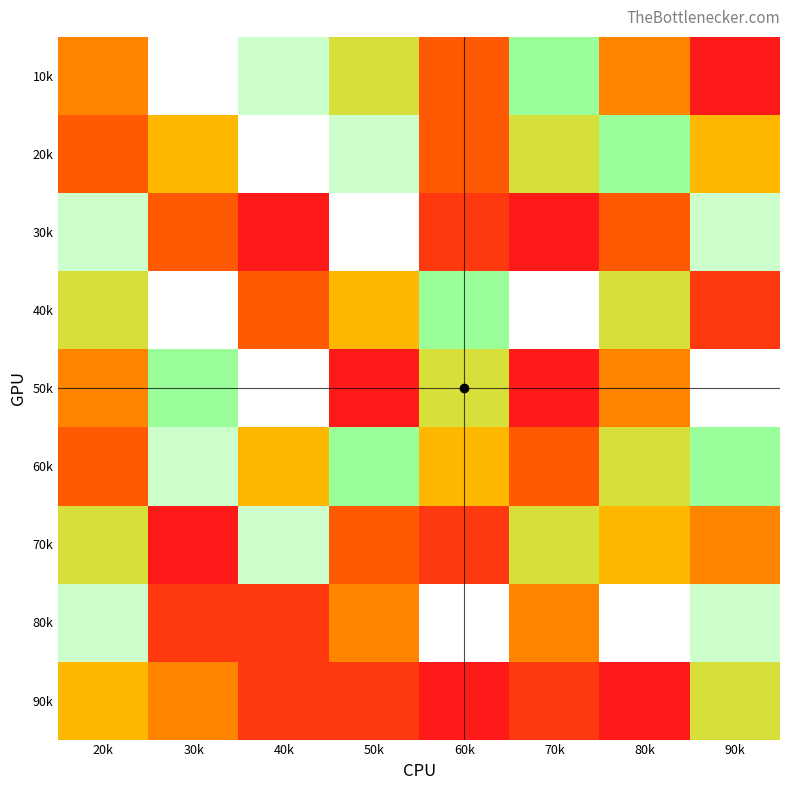

Which has a higher value, 30k or 90k?

30k